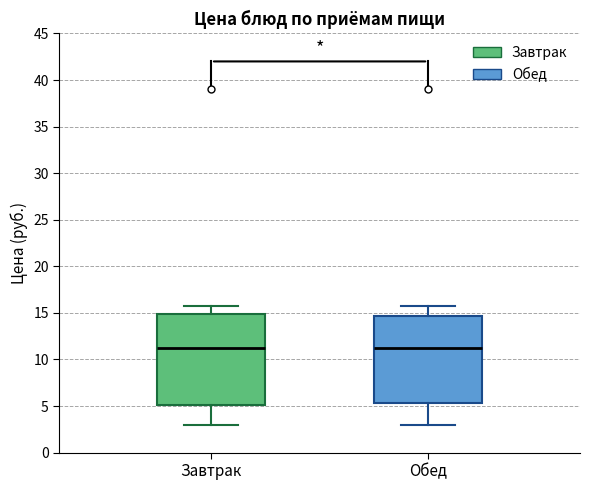

Where is the upper edge of the box for Завтрак on the y-axis? The values are not printed on the chart, so give them approximately, as read against the axis.

15.0